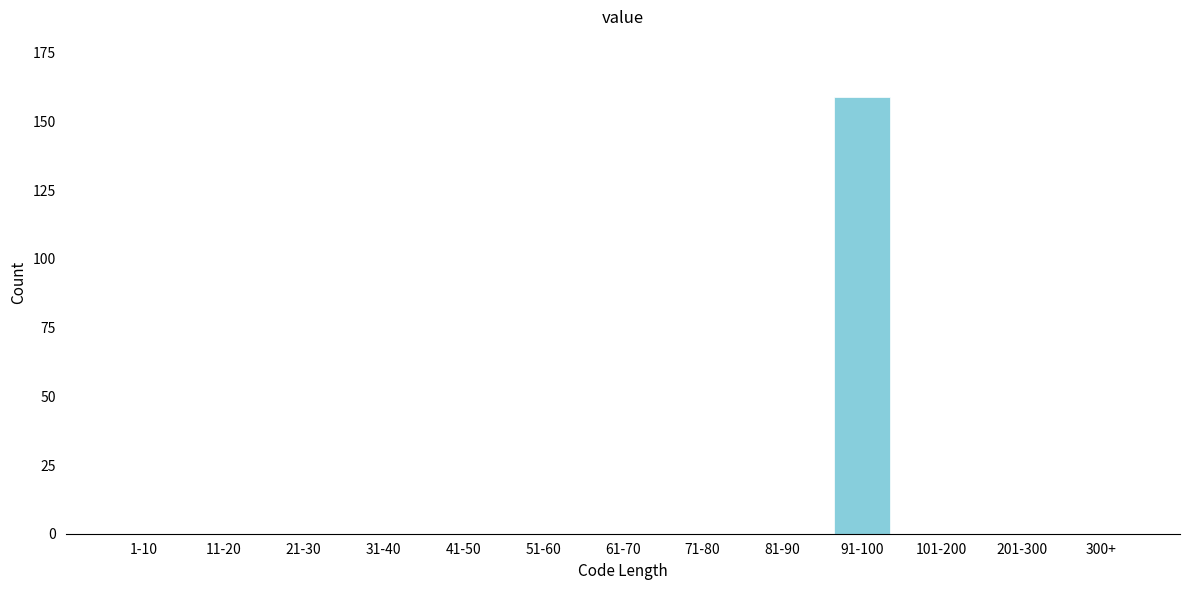

Reading left to right, transcribe all the data shown in this chart.

1-10=0	11-20=0	21-30=0	31-40=0	41-50=0	51-60=0	61-70=0	71-80=0	81-90=0	91-100=159	101-200=0	201-300=0	300+=0